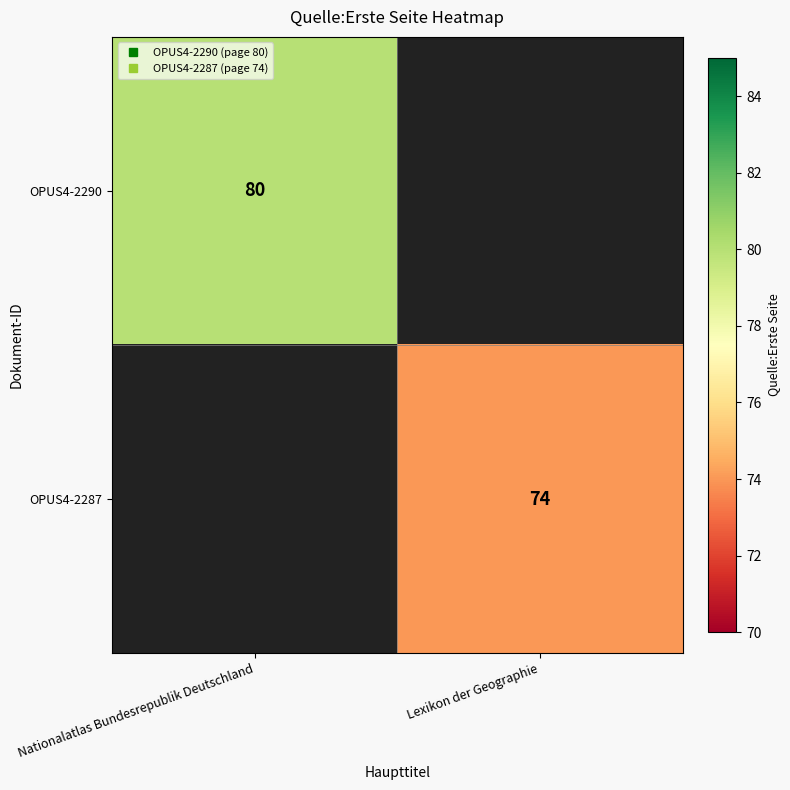

At how many categories does at least one series exceed 78?

1